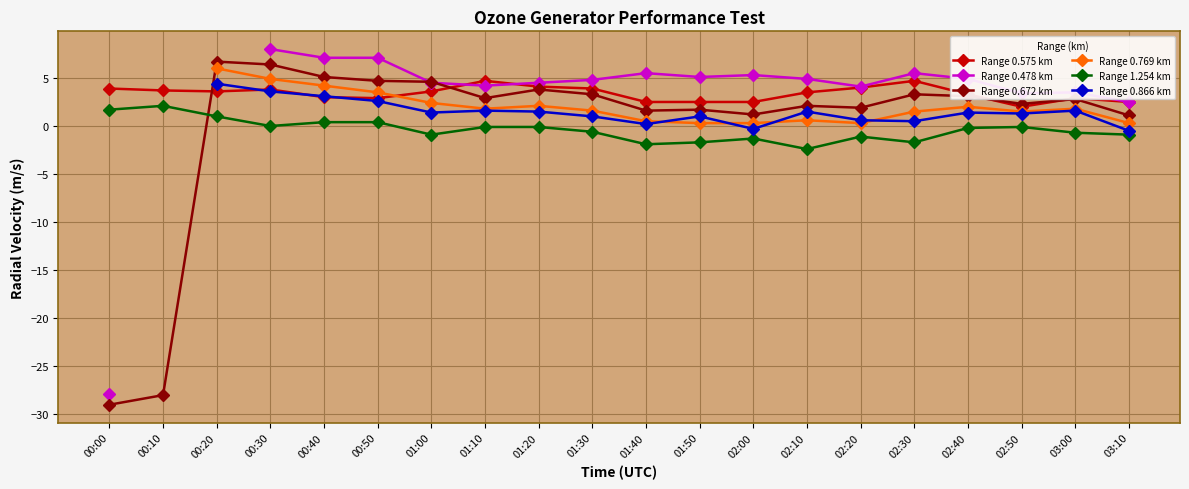

What is the maximum value for Range 0.478 km?

8.0